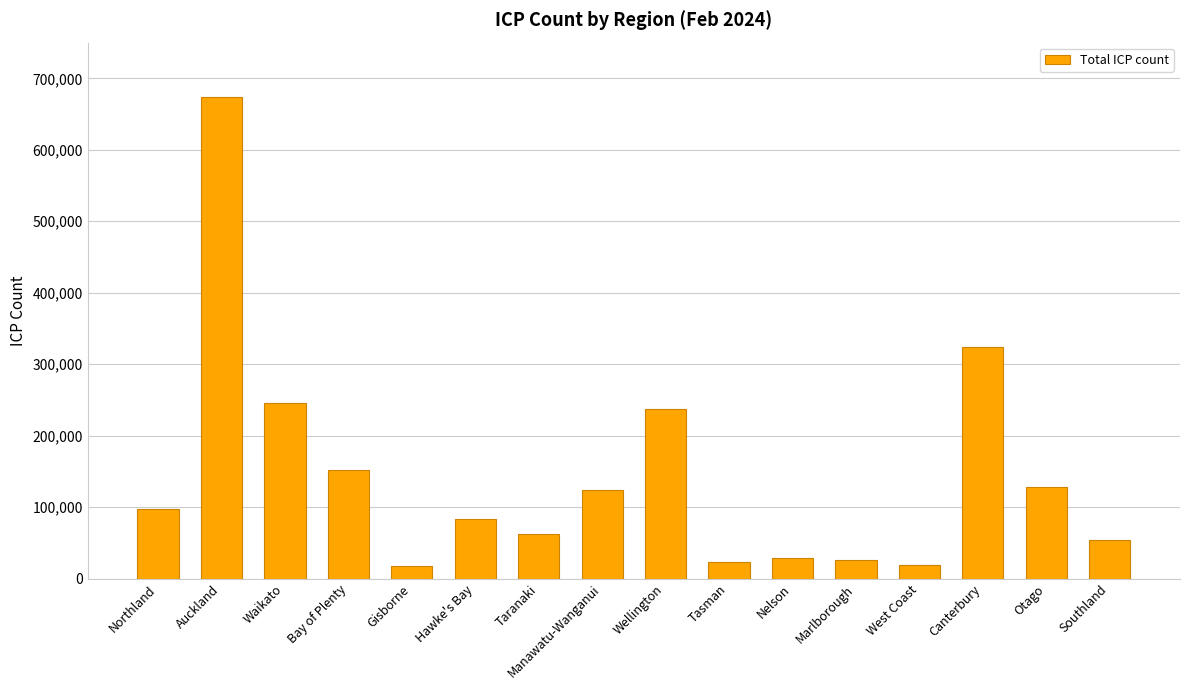

Which has a higher value, Nelson or Canterbury?

Canterbury